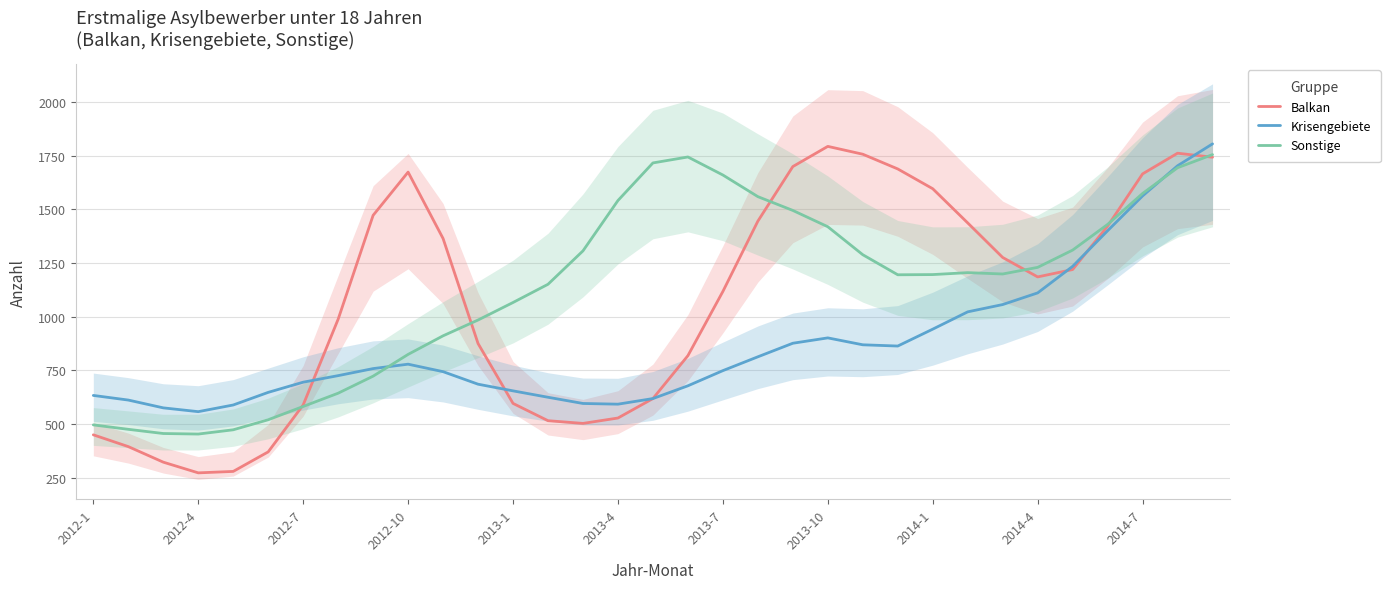

Which series ends up on top after the final intersection of Balkan and Sonstige?

Sonstige